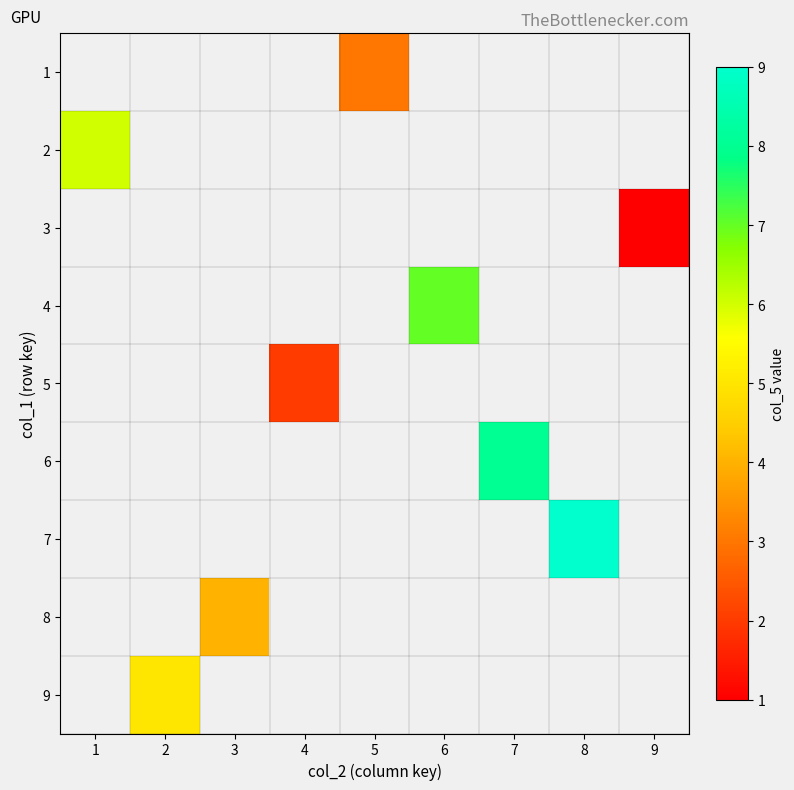

List the labels in order of 8 value, largest first.

1, 2, 3, 4, 5, 6, 7, 8, 9